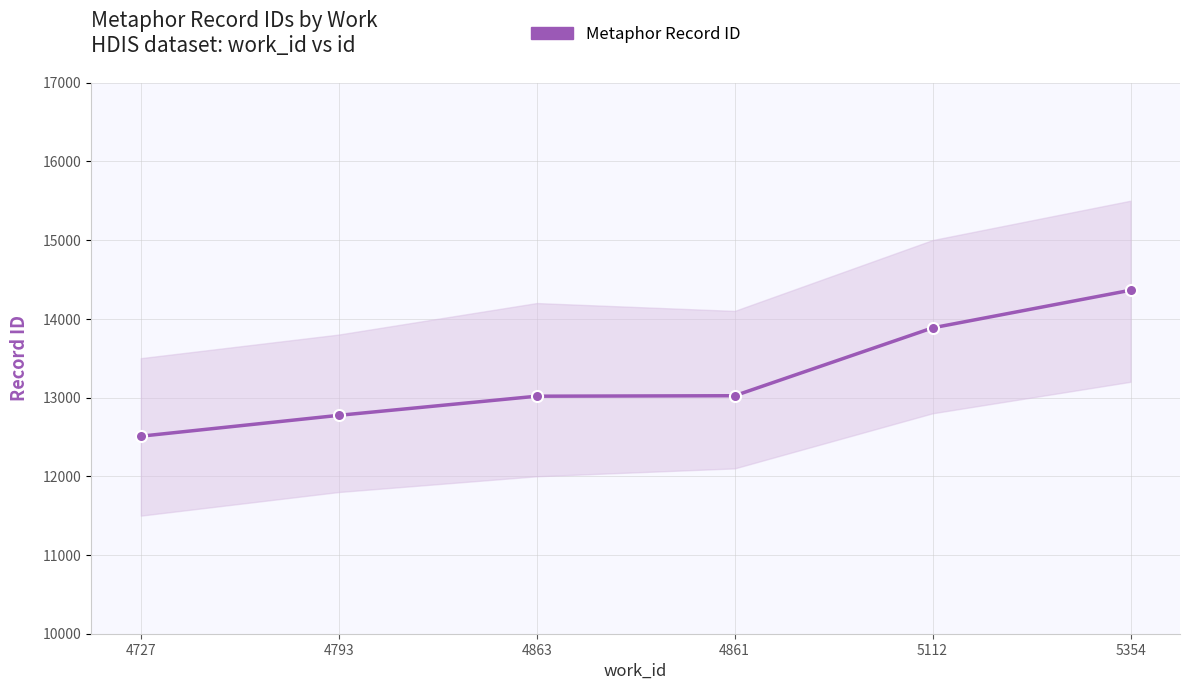

How many values are between 12774 and 13885?

4